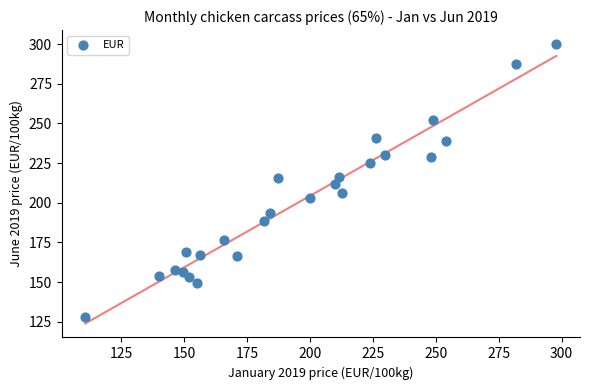

How many points are shown in the scatter plot?

25